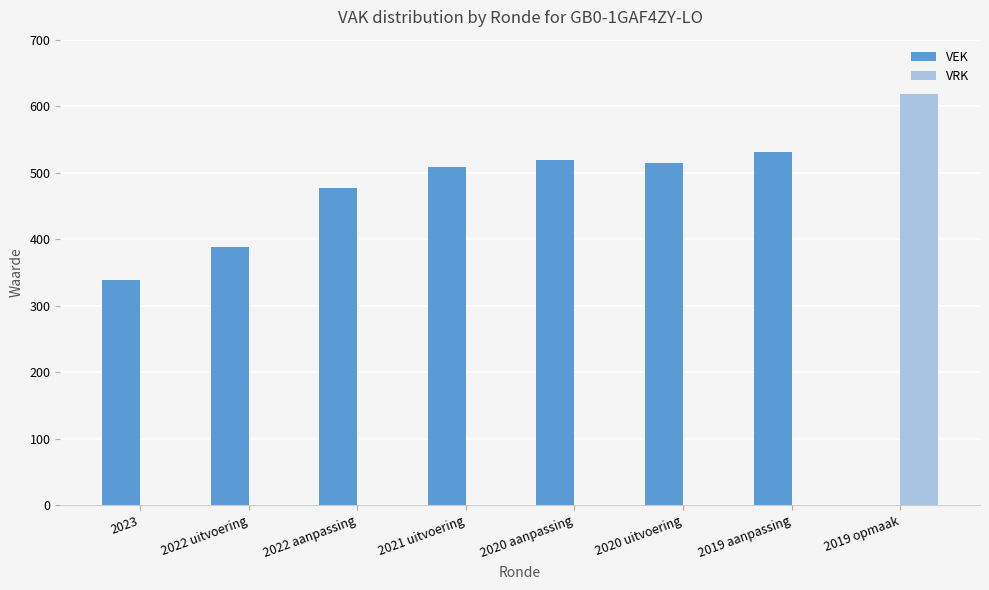

What is the greatest value displayed?

619